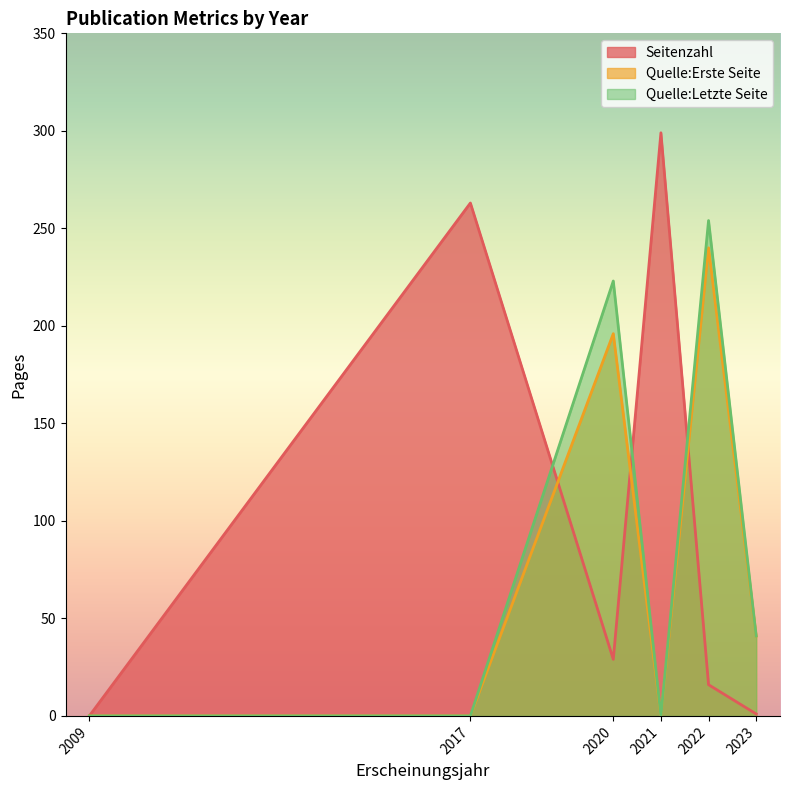

Rank the series by their maximum value, from highest to lowest.

Seitenzahl, Quelle:Letzte Seite, Quelle:Erste Seite